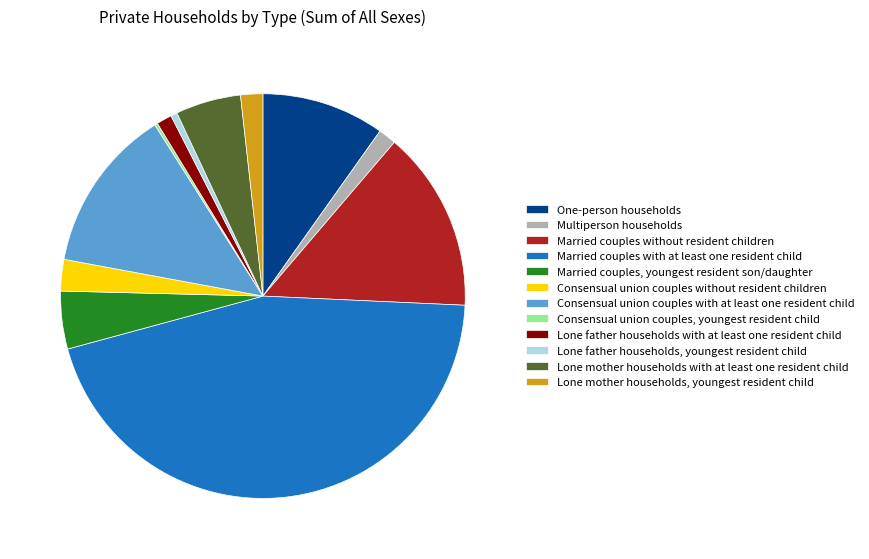

Is there a majority slice in this chart?

No